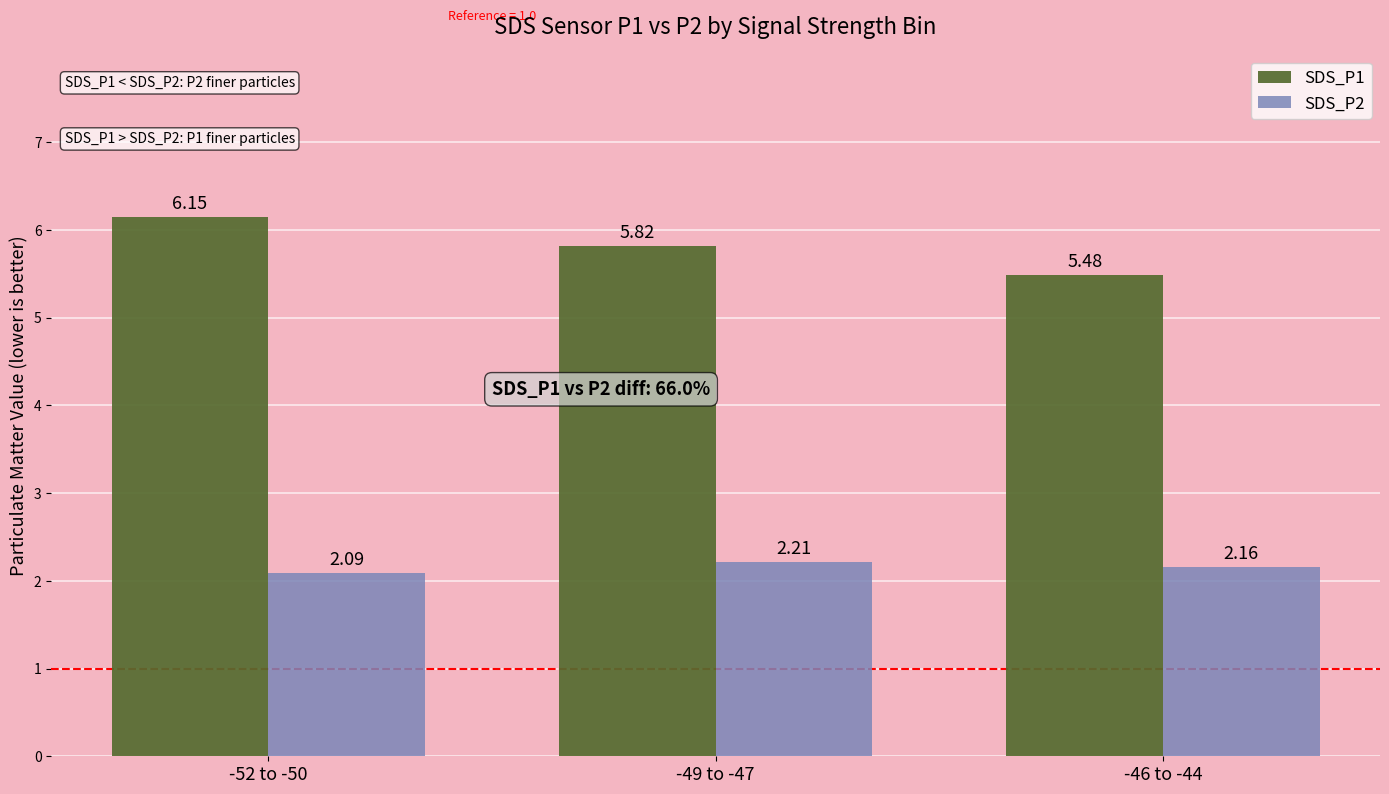

What is the sum of the SDS_P1 values at -52 to -50 and -46 to -44?

11.6